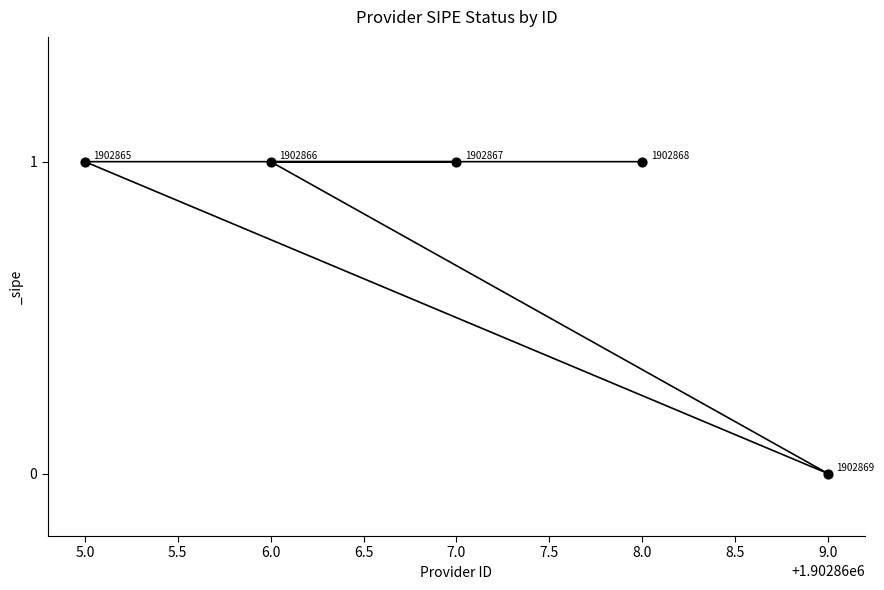

Which has a higher value, 9.0 or 8.0?

8.0